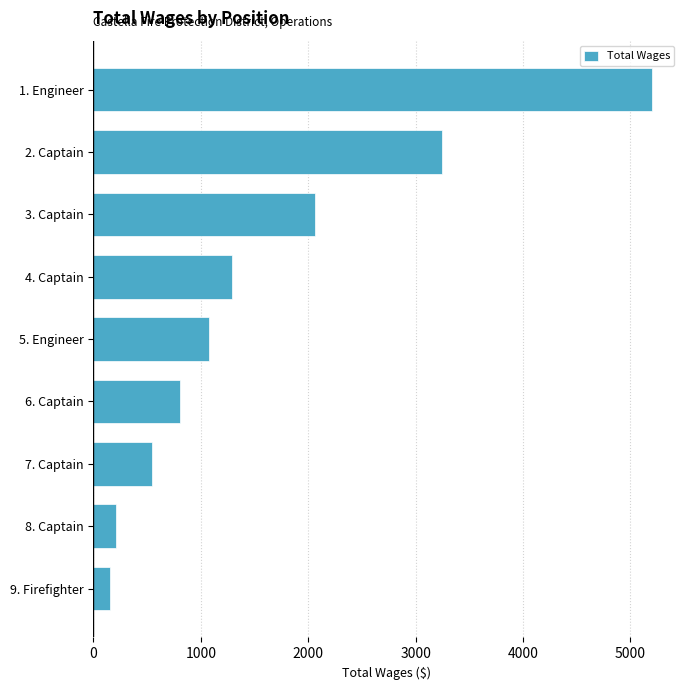

What is the change in value from 1. Engineer to 6. Captain?

-4400